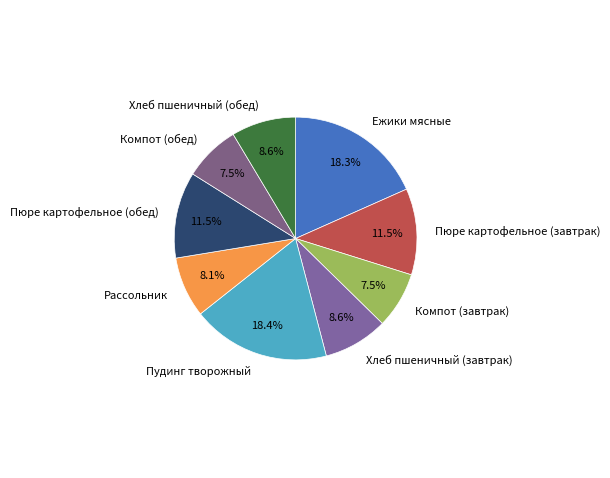

The Компот (завтрак) slice represents 1% of the pie. True or false?

False